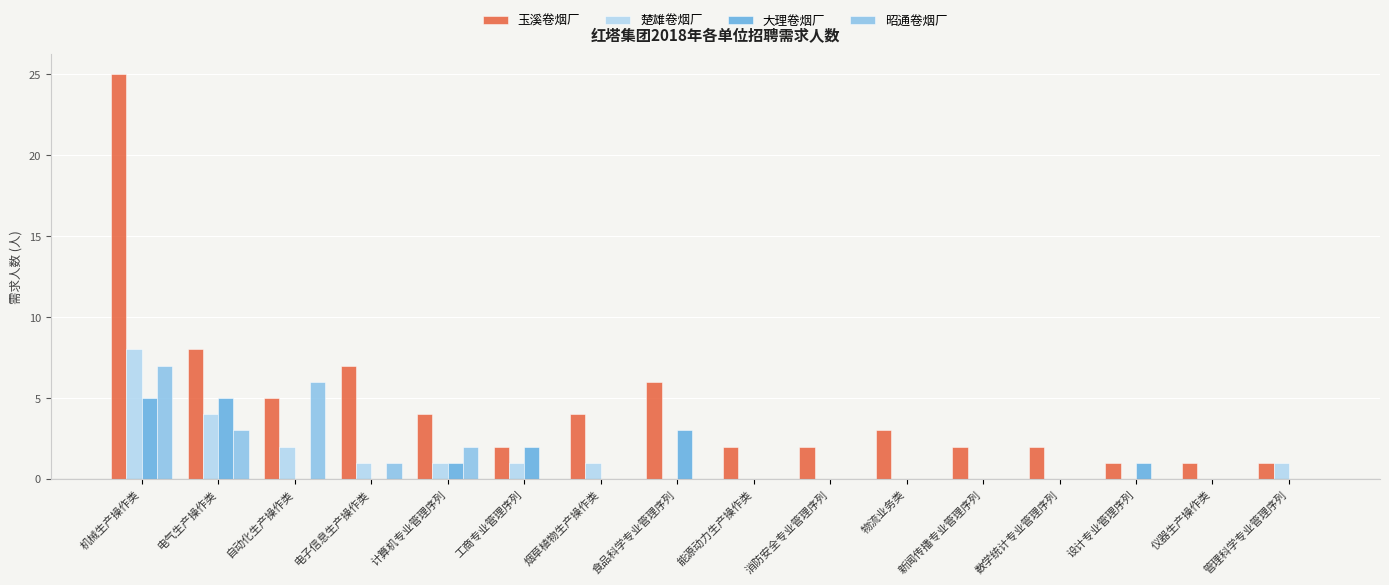

Which series changed the most between 食品科学专业管理序列 and 消防安全专业管理序列?

玉溪卷烟厂